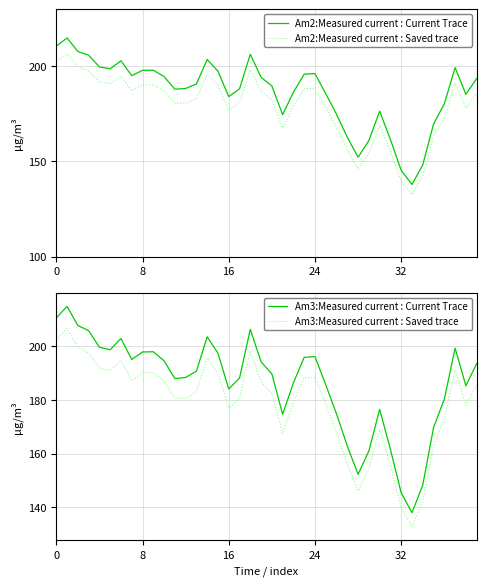

Which category has the lowest value across all series?

33